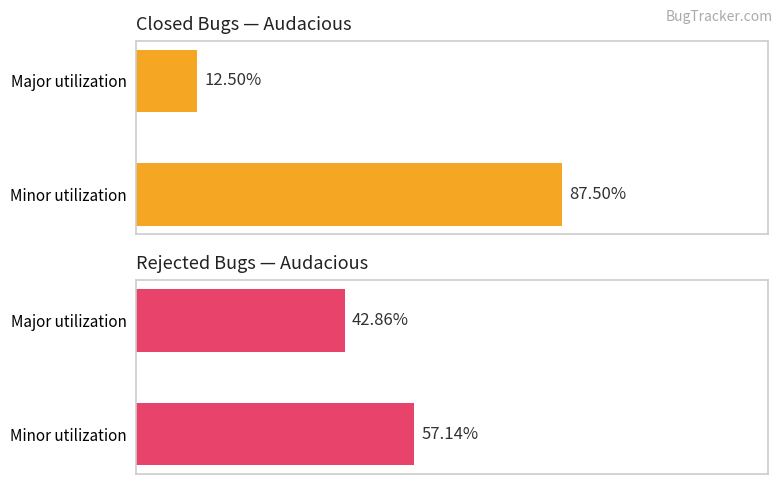

Count the number of categories in the chart.

2